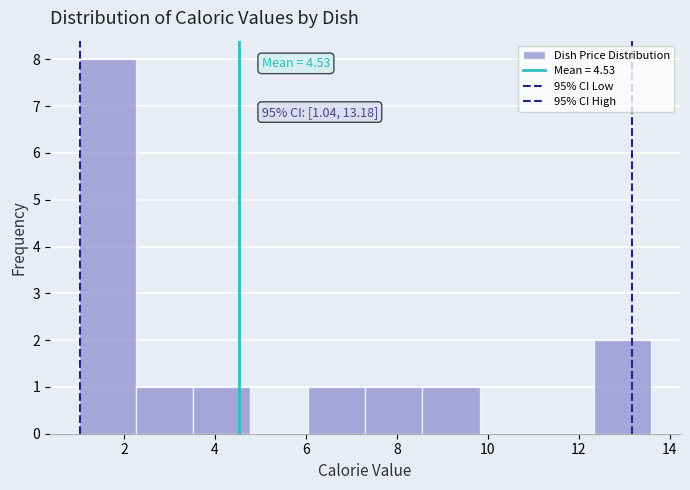

Over which range of the x-axis is the bar tallest?

1.00 to 2.26